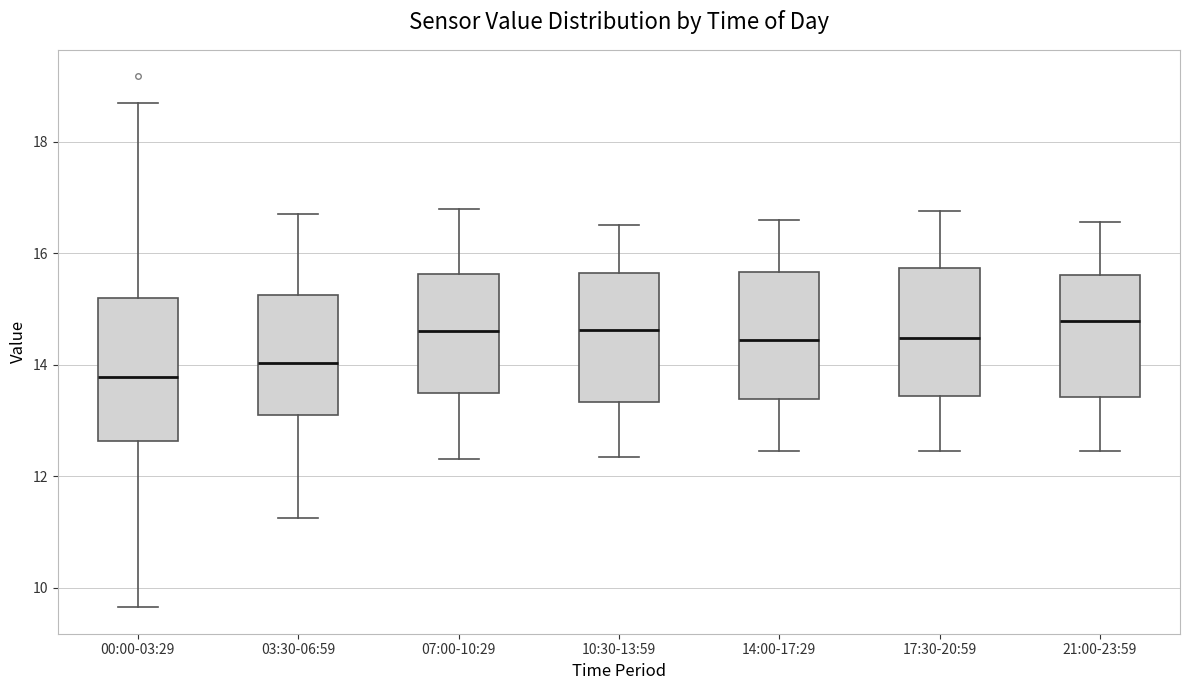

Reading left to right, read every box against the y-axis: the position of its median line, the range the box covers, and the ends of its whiskers. The values are not printed on the chart, so give them approximately, as read against the axis.

00:00-03:29: median 13.8, box 12.6 to 15.2, whiskers 9.6 to 18.8
03:30-06:59: median 14.0, box 13.2 to 15.2, whiskers 11.2 to 16.8
07:00-10:29: median 14.6, box 13.4 to 15.6, whiskers 12.4 to 16.8
10:30-13:59: median 14.6, box 13.4 to 15.6, whiskers 12.4 to 16.6
14:00-17:29: median 14.4, box 13.4 to 15.6, whiskers 12.4 to 16.6
17:30-20:59: median 14.4, box 13.4 to 15.8, whiskers 12.4 to 16.8
21:00-23:59: median 14.8, box 13.4 to 15.6, whiskers 12.4 to 16.6